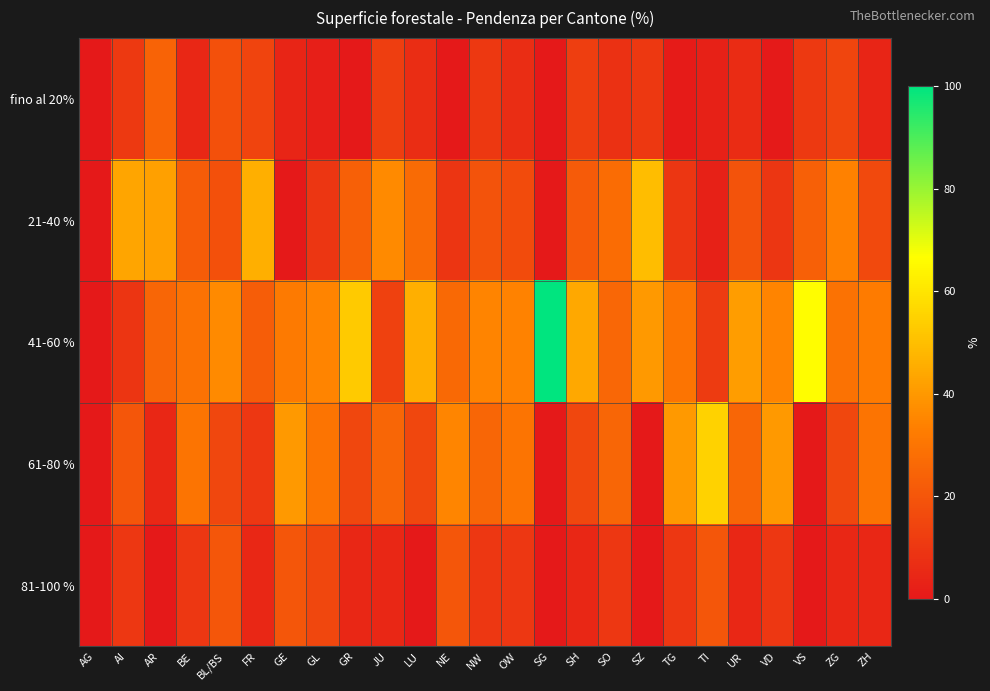

Reading left to right, extract all data points from this chart.

fino al 20%: AG=0.0	AI=10.6	AR=24.6	BE=4.9	BL/BS=18.2	FR=14.4	GE=4.1	GL=2.3	GR=0.0	JU=12.2	LU=6.7	NE=0.0	NW=10.2	OW=6.8	SG=0.0	SH=12.4	SO=8.0	SZ=10.2	TG=1.0	TI=3.0	UR=6.5	VD=0.4	VS=10.7	ZG=14.6	ZH=4.2
21-40 %: AG=0.0	AI=43.0	AR=42.1	BE=22.2	BL/BS=18.2	FR=46.0	GE=0.0	GL=9.5	GR=23.4	JU=36.3	LU=26.8	NE=9.3	NW=19.0	OW=16.6	SG=0.0	SH=21.6	SO=27.0	SZ=49.6	TG=9.4	TI=3.0	UR=18.8	VD=9.6	VS=23.2	ZG=33.6	ZH=15.8
41-60 %: AG=0.0	AI=9.0	AR=25.2	BE=29.1	BL/BS=36.2	FR=22.5	GE=32.0	GL=34.7	GR=52.9	JU=13.2	LU=46.0	NE=26.3	NW=34.7	OW=34.3	SG=100.0	SH=44.0	SO=25.6	SZ=40.1	TG=30.0	TI=11.1	UR=41.3	VD=34.7	VS=66.1	ZG=29.2	ZH=32.2
61-80 %: AG=0.0	AI=20.0	AR=5.0	BE=30.0	BL/BS=15.0	FR=10.0	GE=40.0	GL=30.0	GR=15.0	JU=25.0	LU=15.0	NE=35.0	NW=25.0	OW=30.0	SG=0.0	SH=15.0	SO=25.0	SZ=0.0	TG=40.0	TI=55.0	UR=25.0	VD=40.0	VS=0.0	ZG=15.0	ZH=30.0
81-100 %: AG=0.0	AI=10.0	AR=0.0	BE=10.0	BL/BS=20.0	FR=5.0	GE=20.0	GL=15.0	GR=5.0	JU=5.0	LU=0.0	NE=20.0	NW=10.0	OW=10.0	SG=0.0	SH=5.0	SO=10.0	SZ=0.0	TG=10.0	TI=20.0	UR=5.0	VD=10.0	VS=0.0	ZG=5.0	ZH=5.0